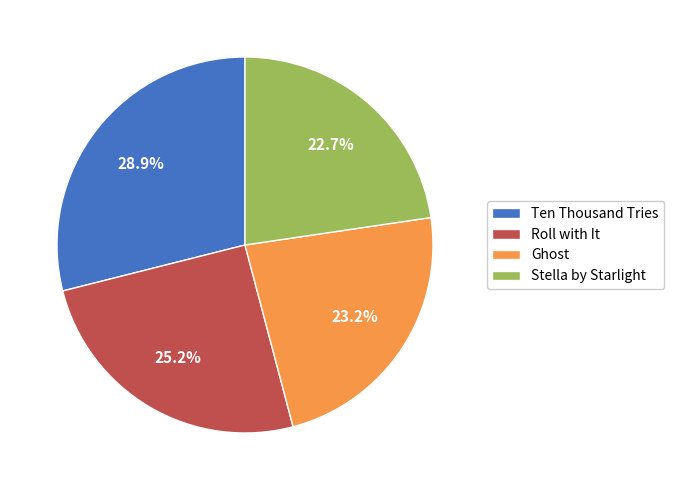

To the nearest percent, what is the average slice percentage?

25%